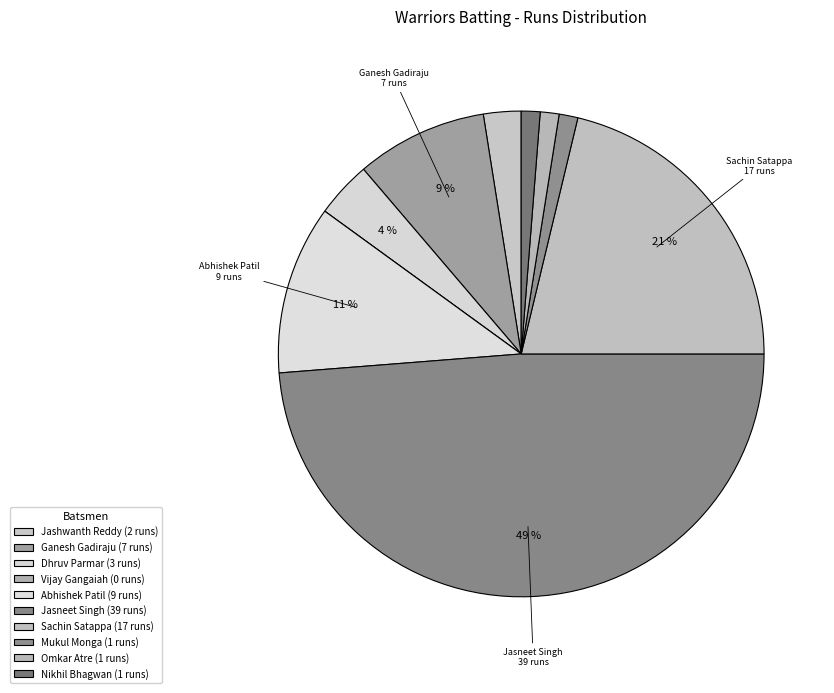

Is Abhishek Patil the majority of the pie?

No